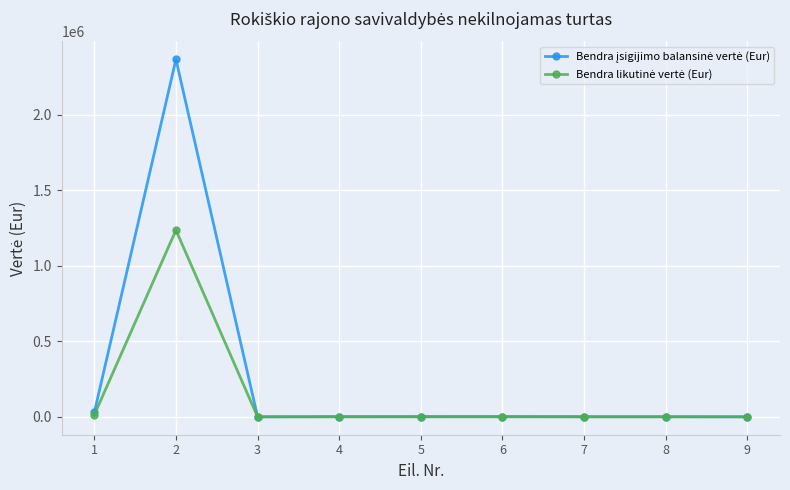

Count the number of categories in the chart.

9